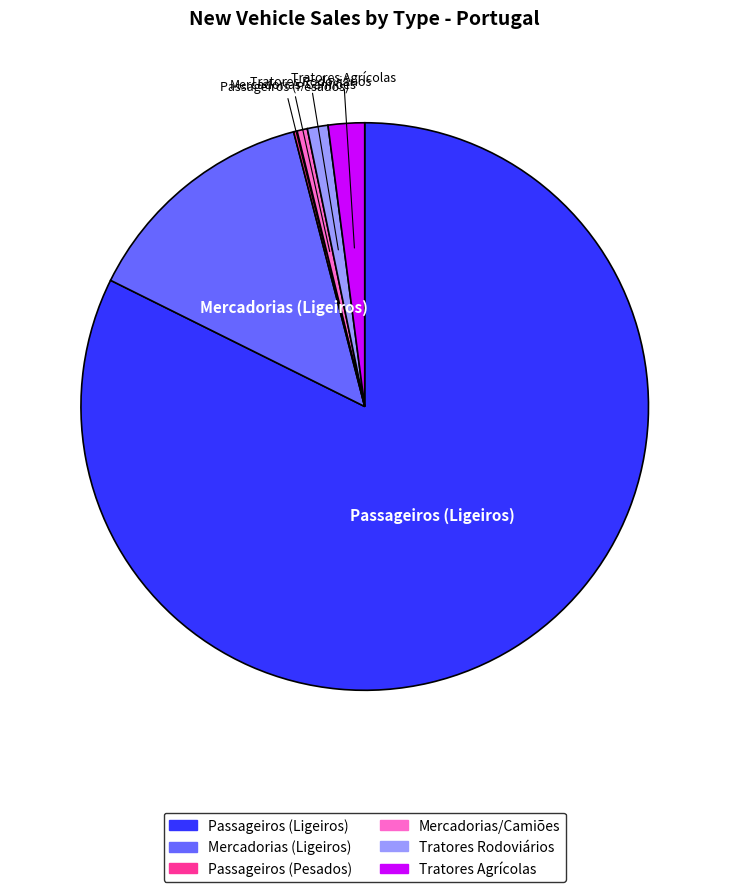

Which slice is the largest?

Passageiros (Ligeiros)